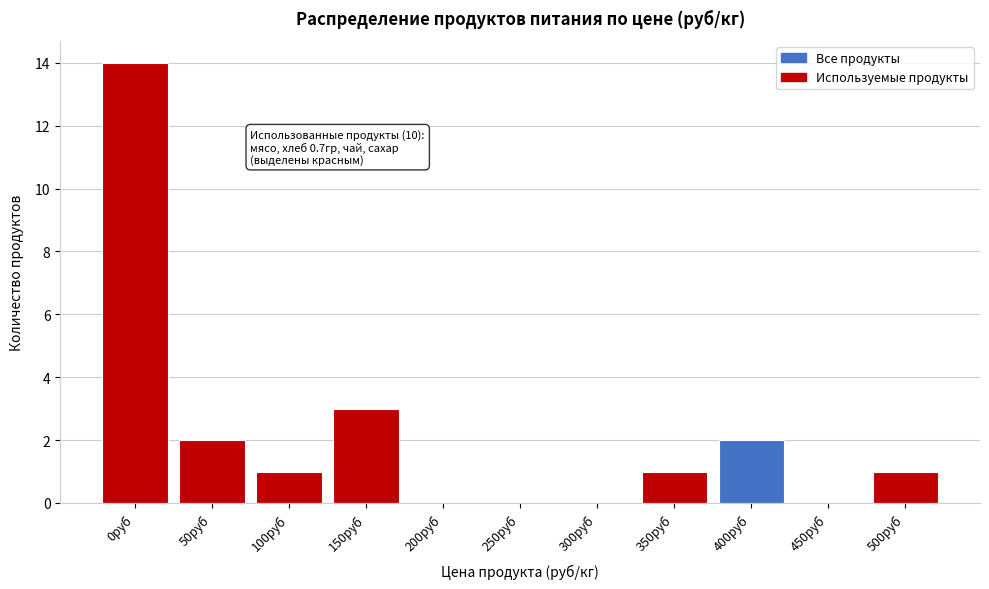

Reading left to right, transcribe all the data shown in this chart.

0руб=14	50руб=2	100руб=1	150руб=3	200руб=0	250руб=0	300руб=0	350руб=1	400руб=2	450руб=0	500руб=1